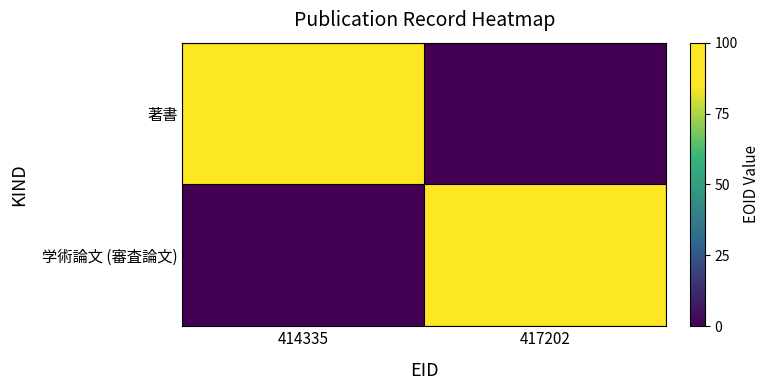

At which category is the sum across all series the highest?

417202